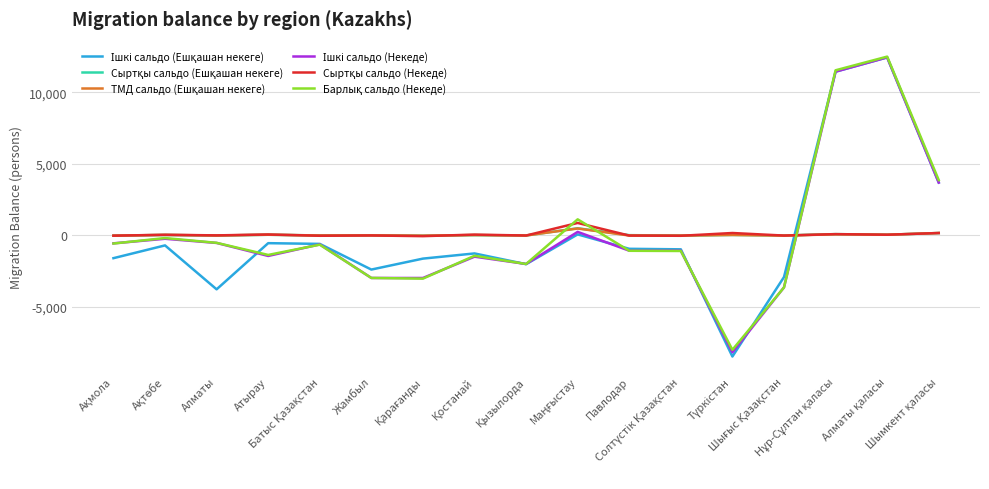

What is the smallest value displayed?

-8454